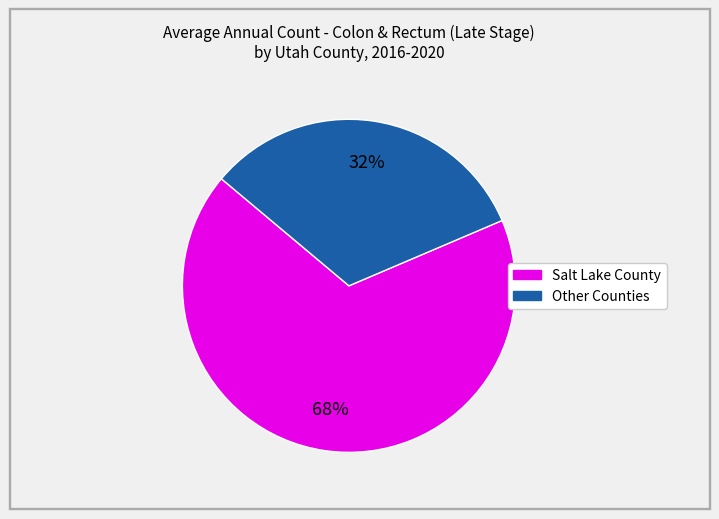

Is there any slice that represents more than half of the pie?

Yes